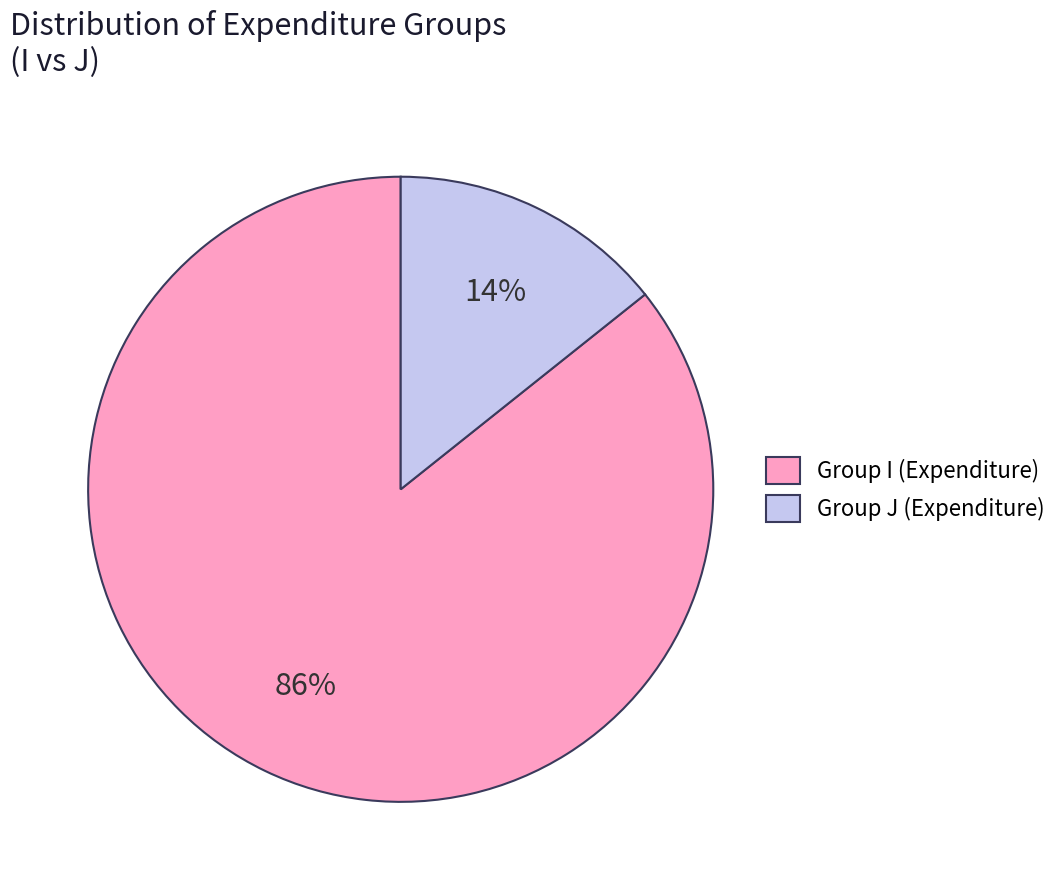

To the nearest percent, what portion does Group I (Expenditure) represent?

86%